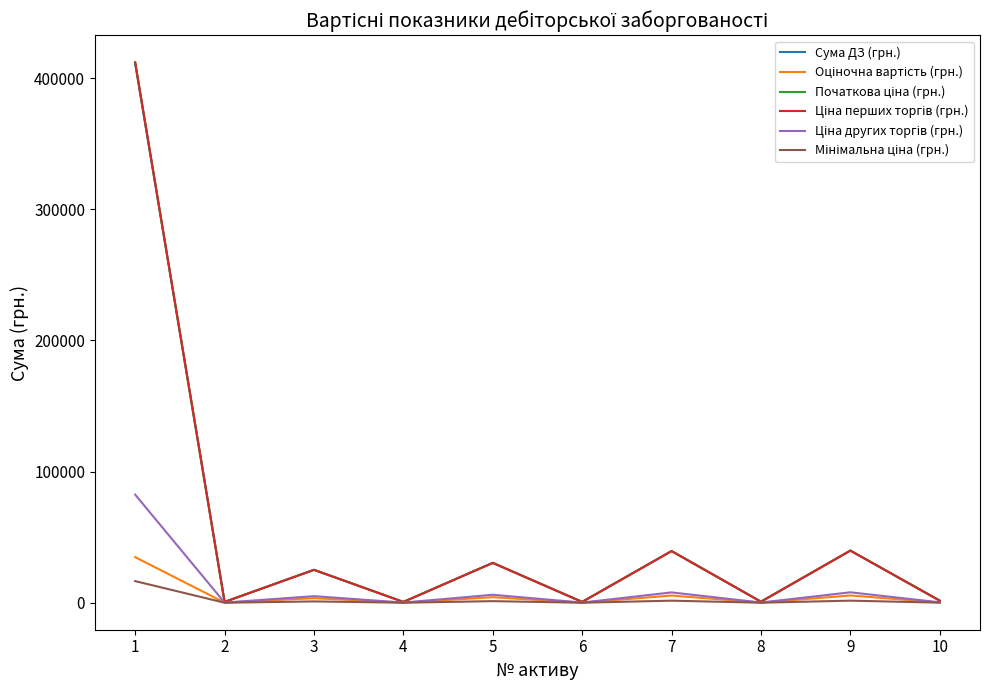

Reading left to right, extract all data points from this chart.

Сума ДЗ (грн.): 1=411000.0	2=618.6	3=25085.5	4=618.6	5=30384.8	6=618.6	7=39391.4	8=787.6	9=39745.9	10=1575.1
Оціночна вартість (грн.): 1=34745.0	2=86.3	3=3497.9	4=86.3	5=4236.8	6=86.3	7=5492.6	8=109.8	9=5542.1	10=219.6
Початкова ціна (грн.): 1=412000.0	2=618.6	3=25085.5	4=618.6	5=30384.8	6=618.6	7=39391.4	8=787.6	9=39745.9	10=1575.1
Ціна перших торгів (грн.): 1=412000.0	2=618.6	3=25085.5	4=618.6	5=30384.8	6=618.6	7=39391.4	8=787.6	9=39745.9	10=1575.1
Ціна других торгів (грн.): 1=82400.0	2=123.7	3=5017.1	4=123.7	5=6077.0	6=123.7	7=7878.3	8=157.5	9=7949.2	10=315.0
Мінімальна ціна (грн.): 1=16480.0	2=24.7	3=1003.4	4=24.7	5=1215.4	6=24.7	7=1575.7	8=31.5	9=1589.8	10=63.0